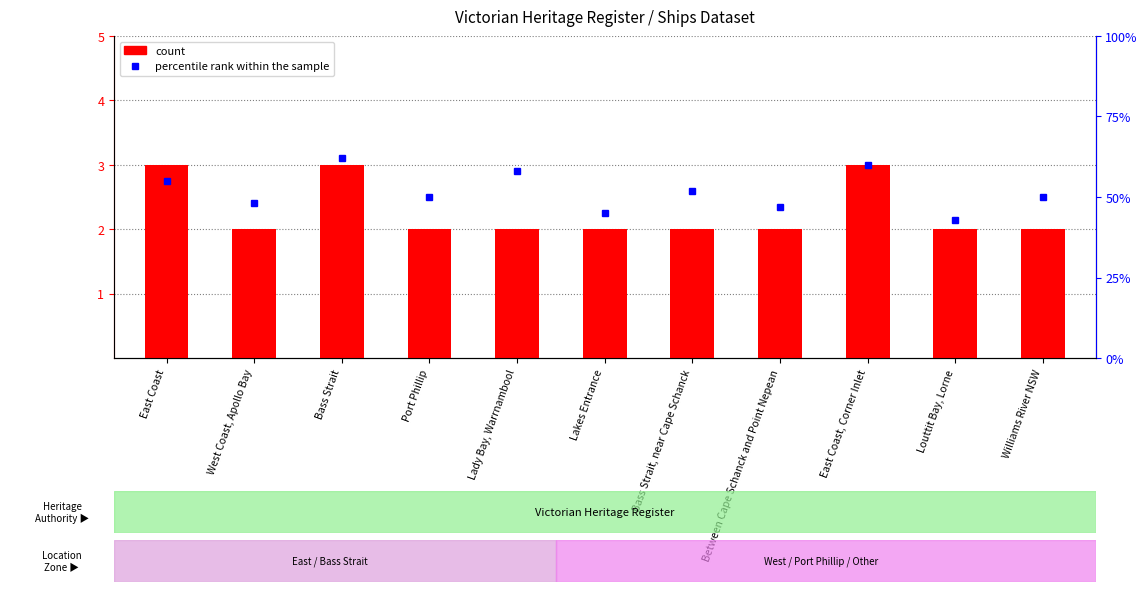

What is the spread (max minus min) of values at Williams River NSW?

48.0